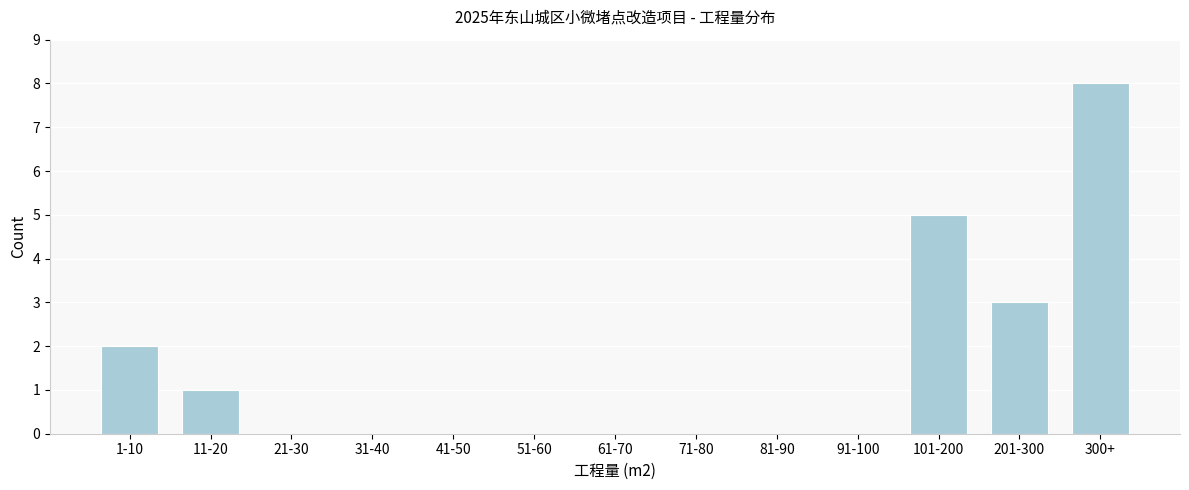

Reading left to right, what are all the values shown in this chart?

1-10=2	11-20=1	21-30=0	31-40=0	41-50=0	51-60=0	61-70=0	71-80=0	81-90=0	91-100=0	101-200=5	201-300=3	300+=8